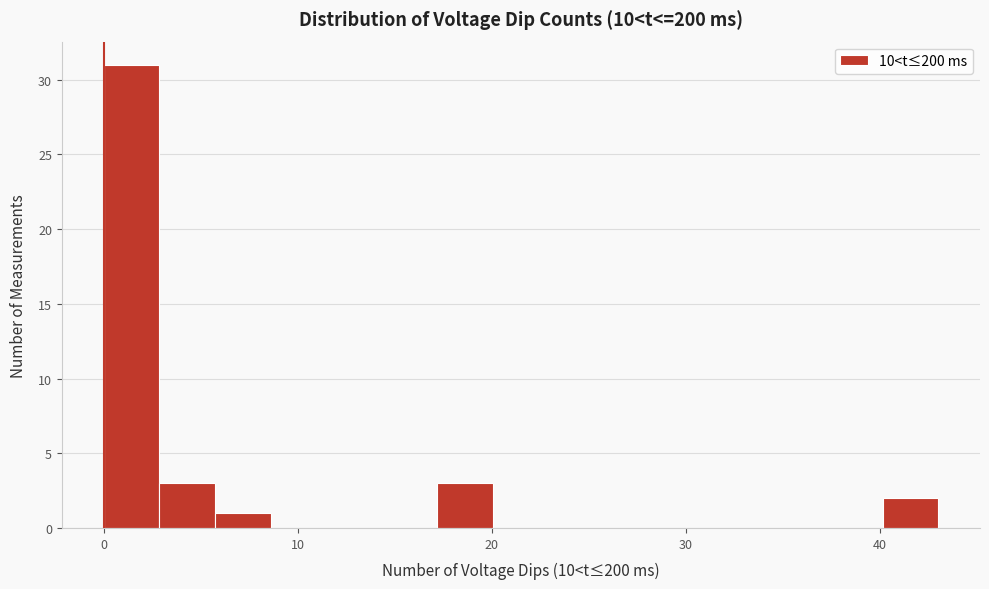

Read against the x-axis, roughly where is the centre of the tallest bar?

1